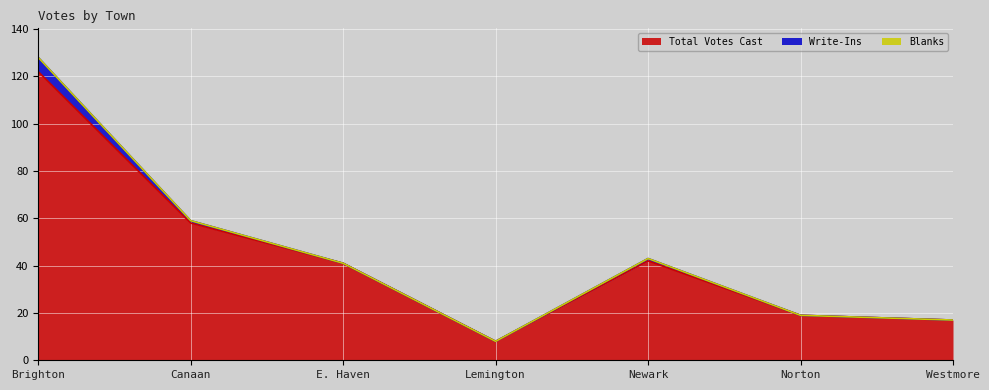

Rank the series by their maximum value, from lowest to highest.

Blanks, Write-Ins, Total Votes Cast